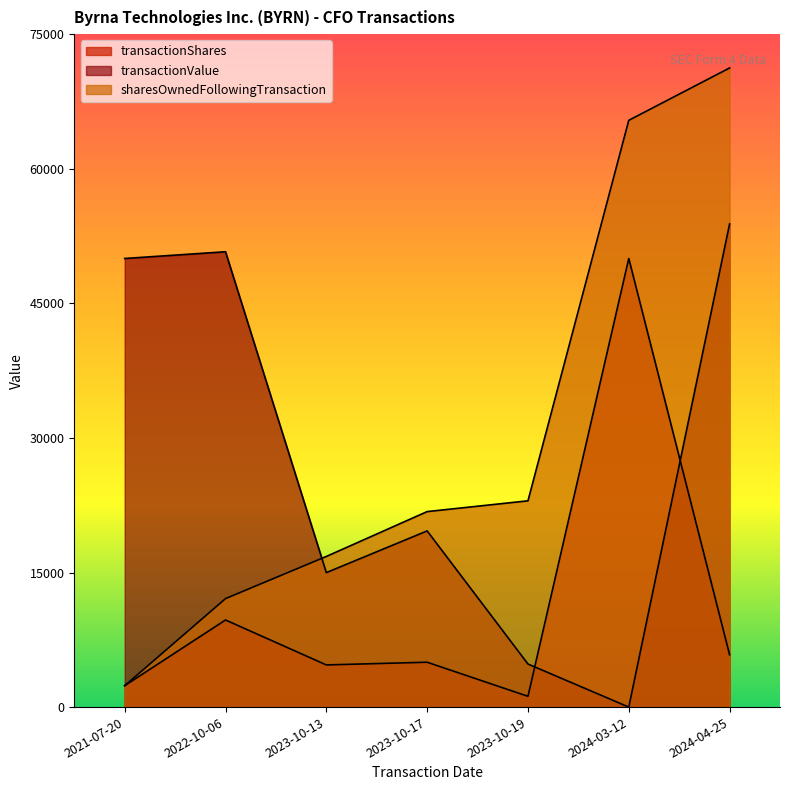

After their last crossing, which series has the higher values: transactionValue or transactionShares?

transactionValue